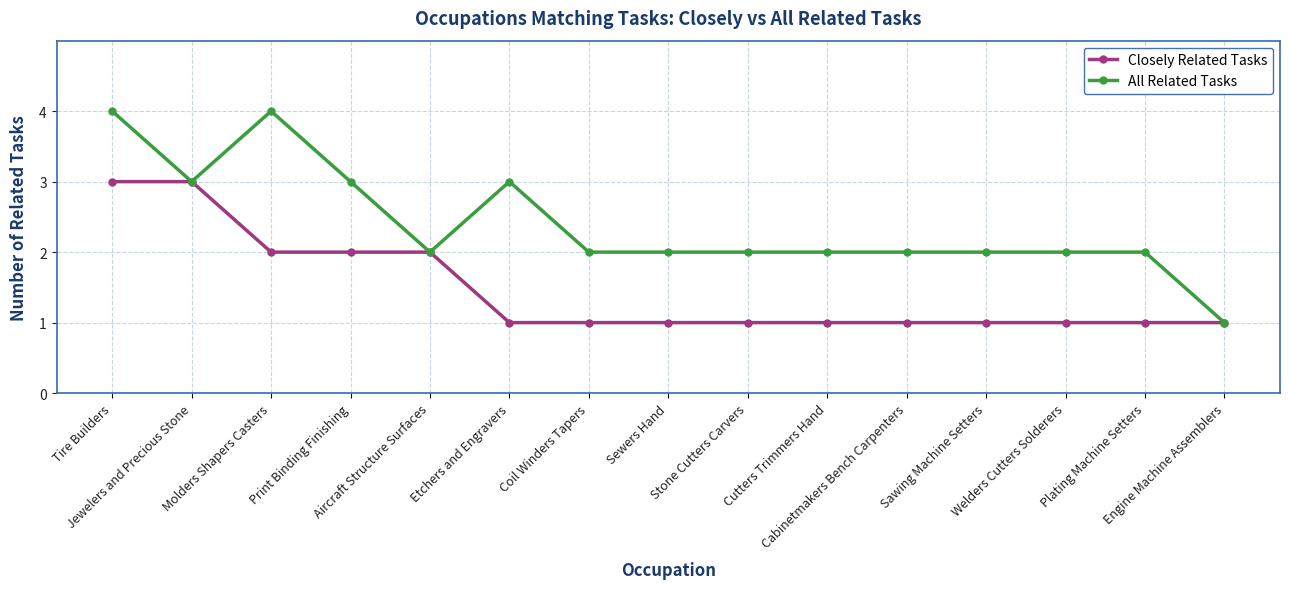

Reading right to left, transcribe all the data shown in this chart.

Closely Related Tasks: Engine Machine Assemblers=1	Plating Machine Setters=1	Welders Cutters Solderers=1	Sawing Machine Setters=1	Cabinetmakers Bench Carpenters=1	Cutters Trimmers Hand=1	Stone Cutters Carvers=1	Sewers Hand=1	Coil Winders Tapers=1	Etchers and Engravers=1	Aircraft Structure Surfaces=2	Print Binding Finishing=2	Molders Shapers Casters=2	Jewelers and Precious Stone=3	Tire Builders=3
All Related Tasks: Engine Machine Assemblers=1	Plating Machine Setters=2	Welders Cutters Solderers=2	Sawing Machine Setters=2	Cabinetmakers Bench Carpenters=2	Cutters Trimmers Hand=2	Stone Cutters Carvers=2	Sewers Hand=2	Coil Winders Tapers=2	Etchers and Engravers=3	Aircraft Structure Surfaces=2	Print Binding Finishing=3	Molders Shapers Casters=4	Jewelers and Precious Stone=3	Tire Builders=4